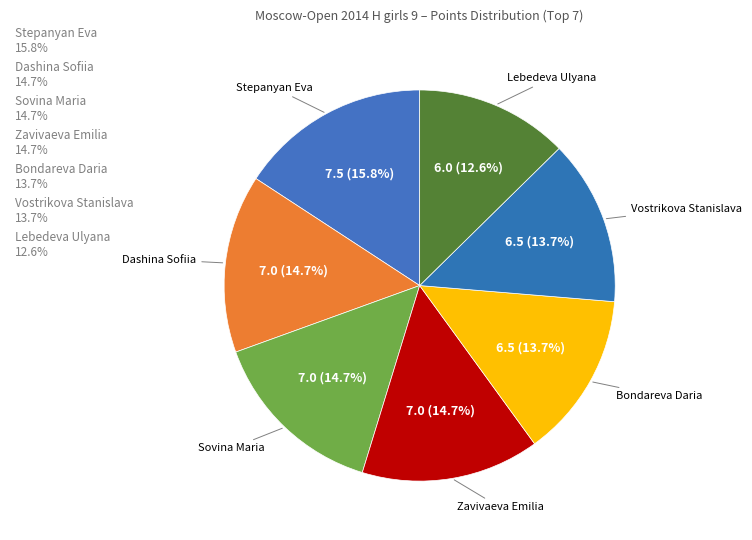

To the nearest percent, what is the difference between the largest and smallest slice percentages?

3%